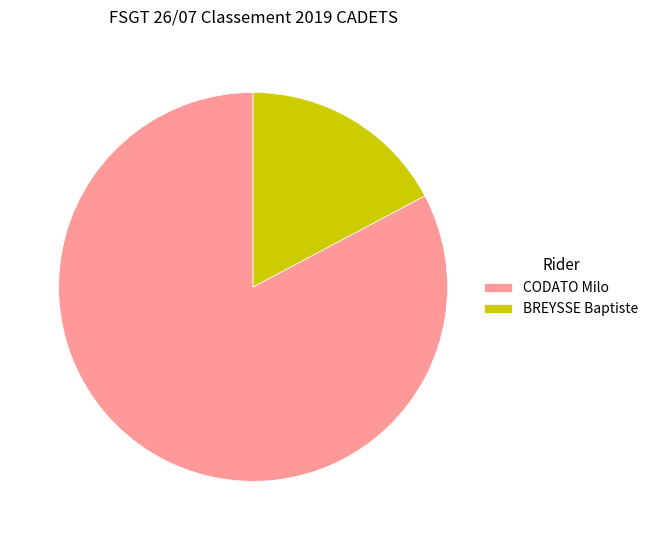

Does any single category account for the majority?

Yes